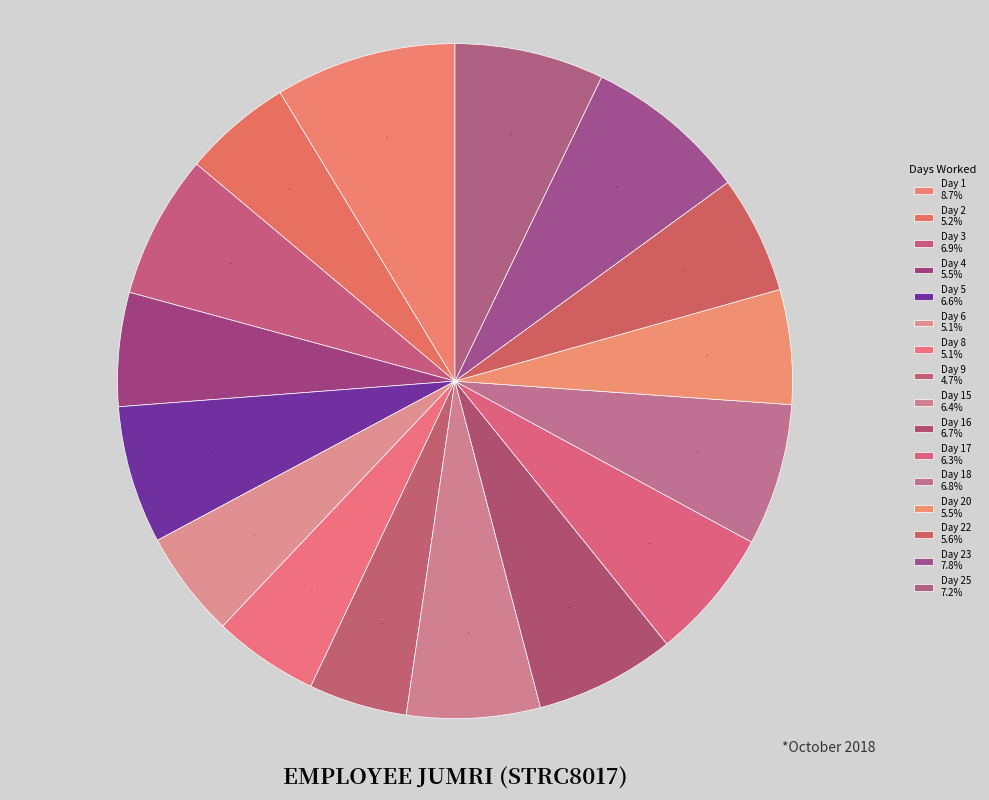

How many segments does this pie chart have?

16